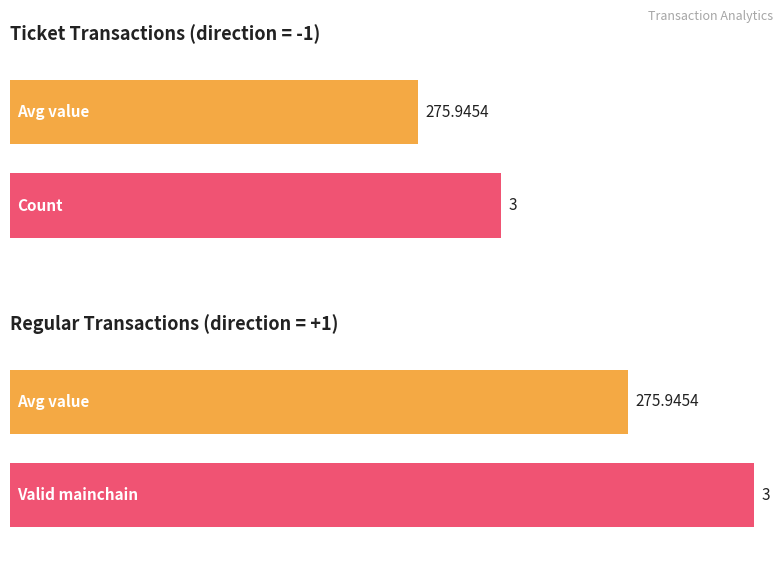

Is it true that direction equals -0.5 at 0?

False